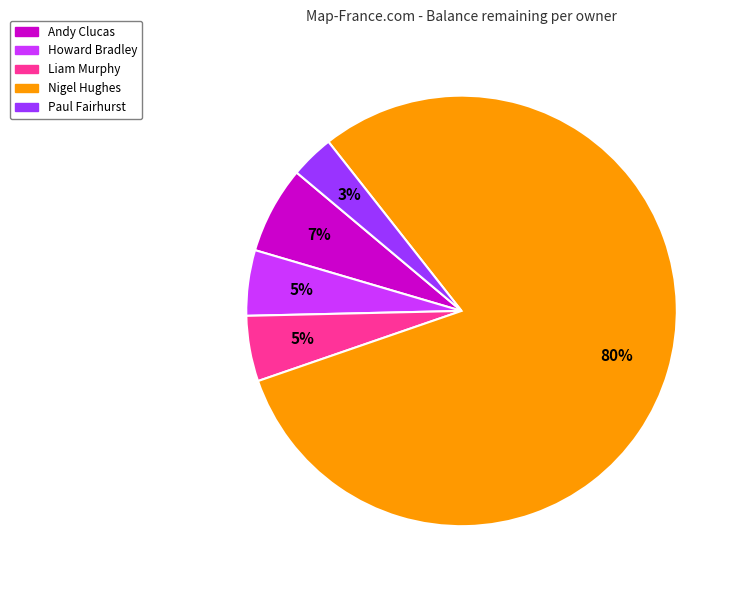

Is there any slice that represents more than half of the pie?

Yes